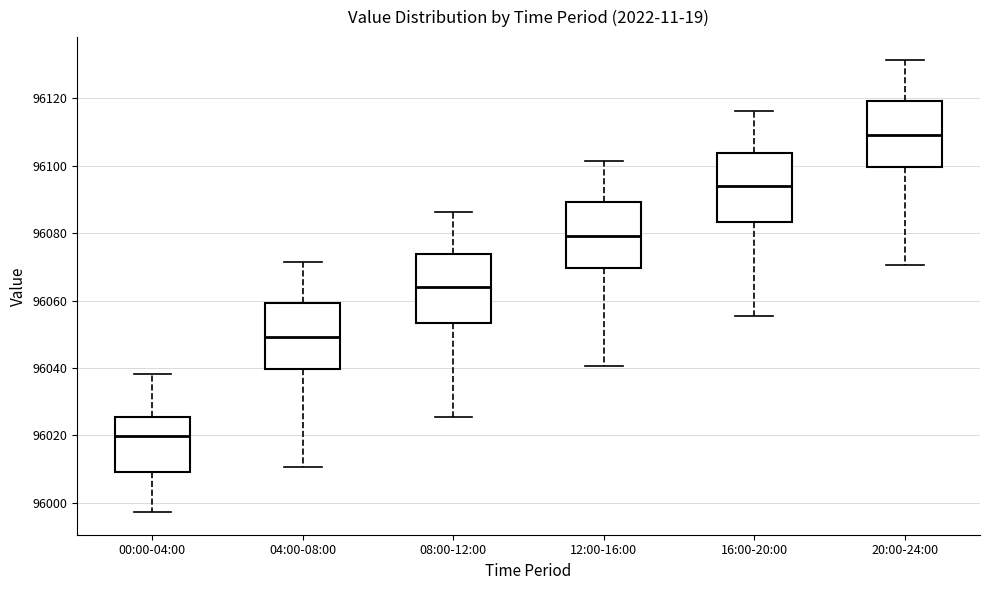

Which box's median line is the highest?

20:00-24:00